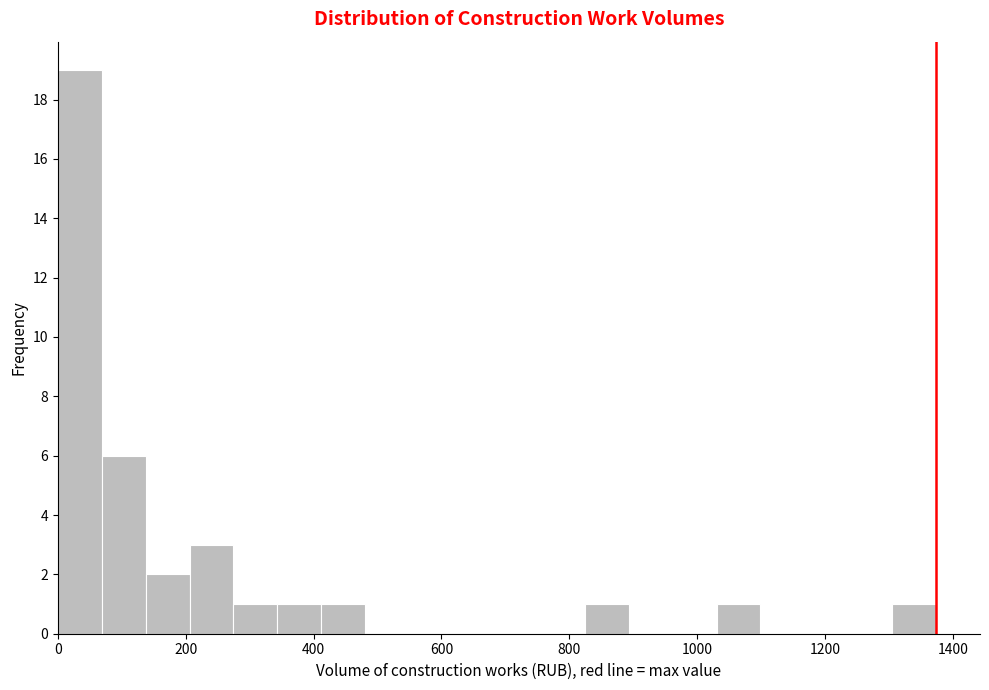

Read against the x-axis, roughly where is the centre of the tallest bar?

40